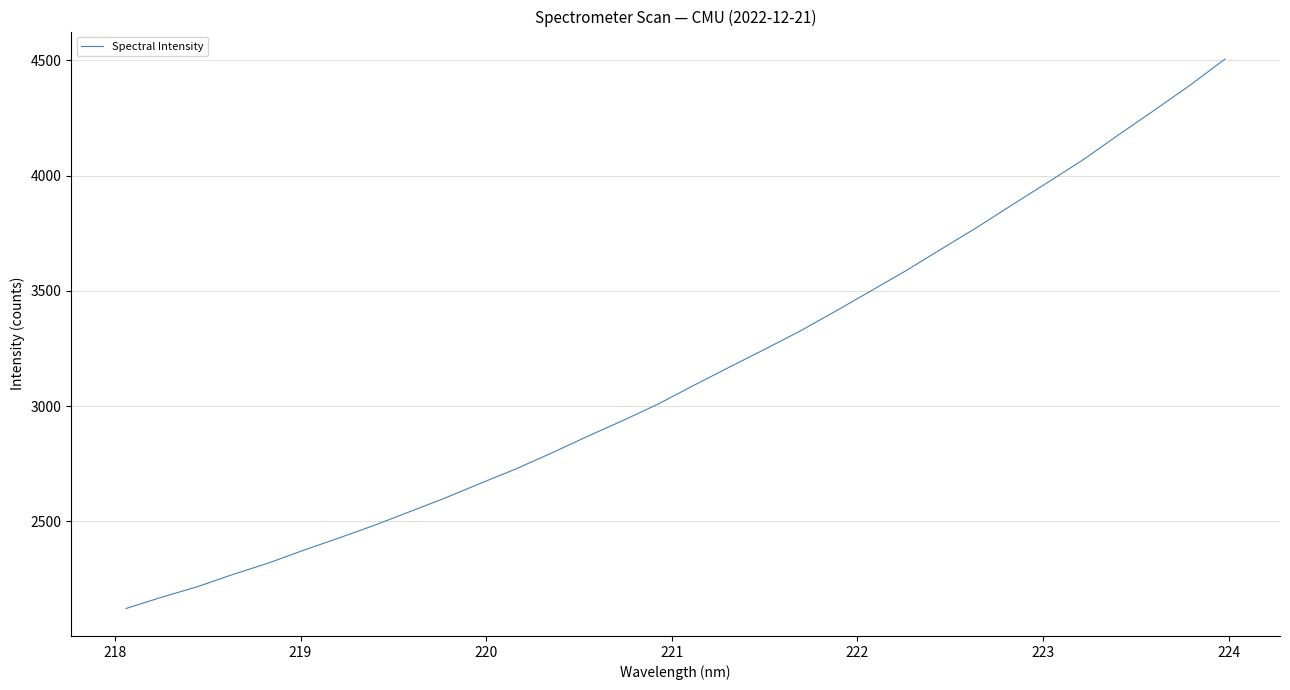

What is the minimum value shown in the chart?

2121.8